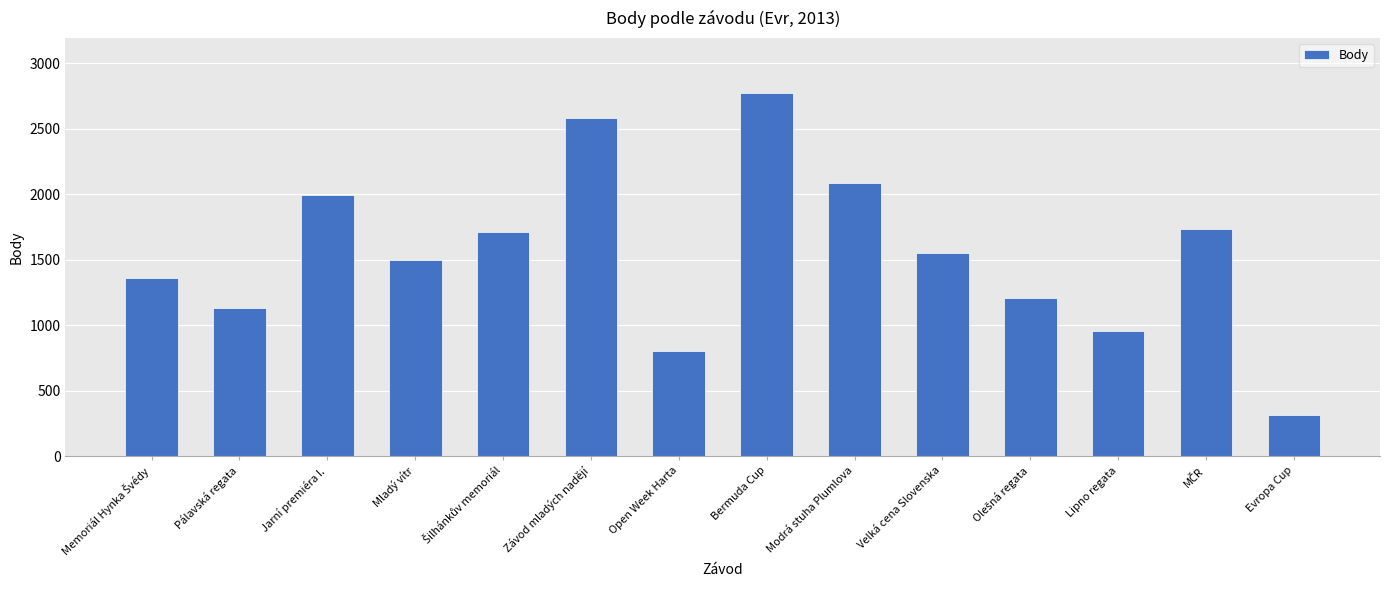

Between Velká cena Slovenska and Mladý vítr, which is larger?

Velká cena Slovenska